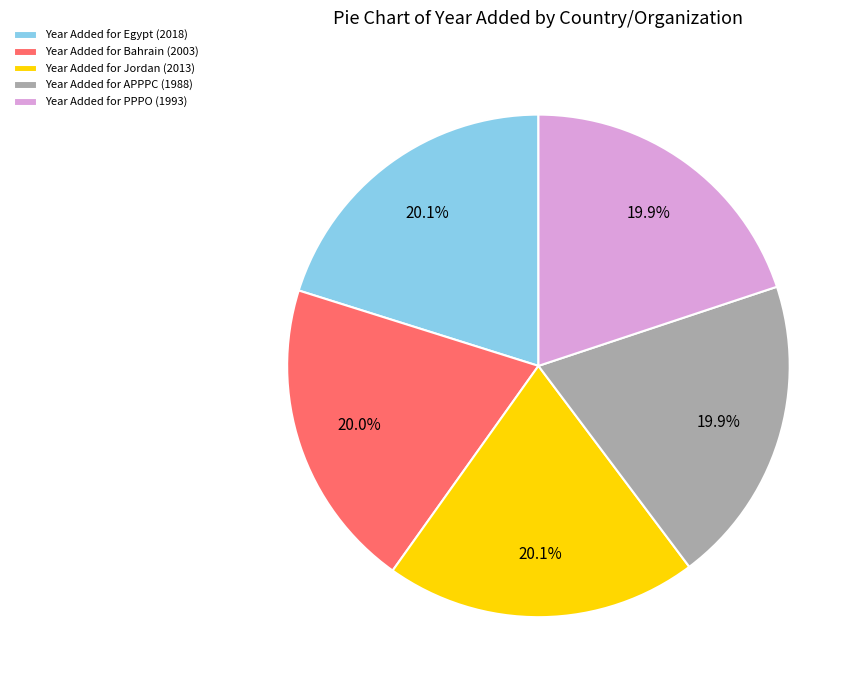

Combined, do Year Added for Bahrain (2003) and Year Added for APPPC (1988) account for over 50%?

No